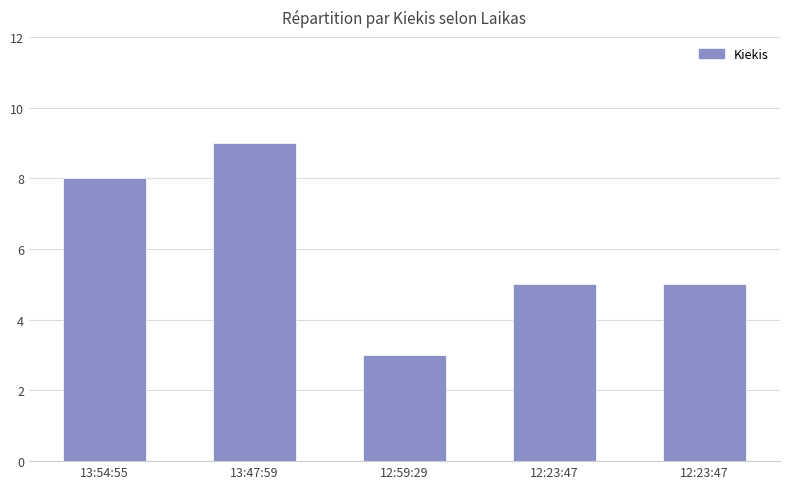

What is the label of the 4th bar from the left?

12:23:47